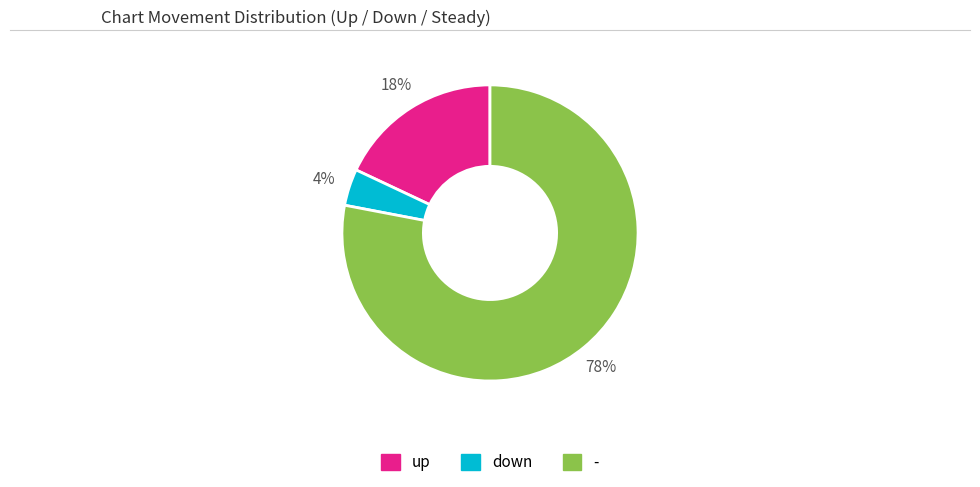

What is the majority slice?

-